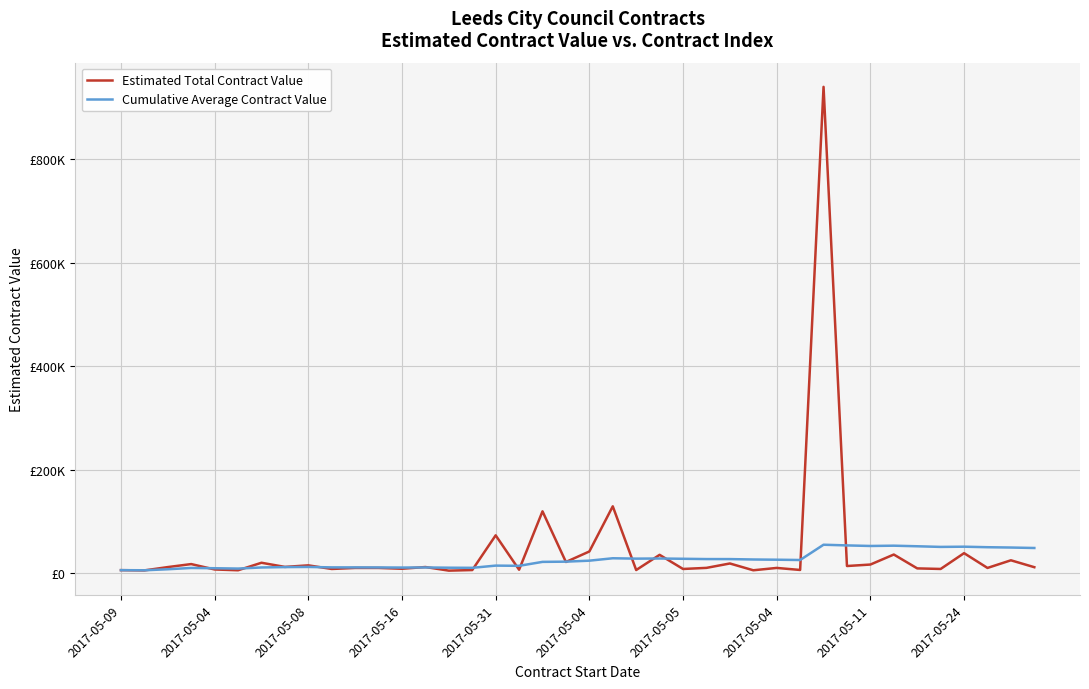

What is the maximum value for Cumulative Average Contract Value?

54851.2